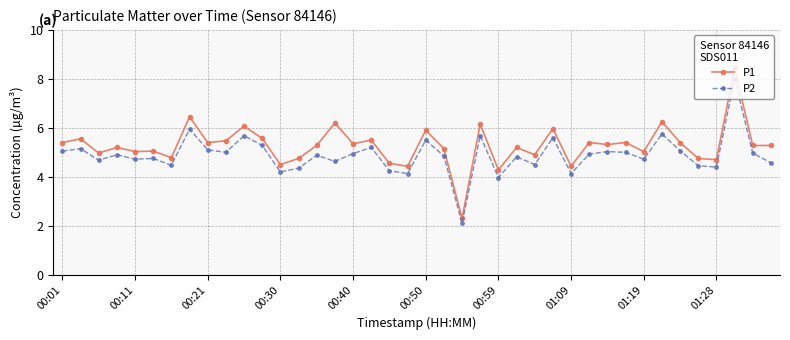

Which series has the largest range (max minus min)?

P1